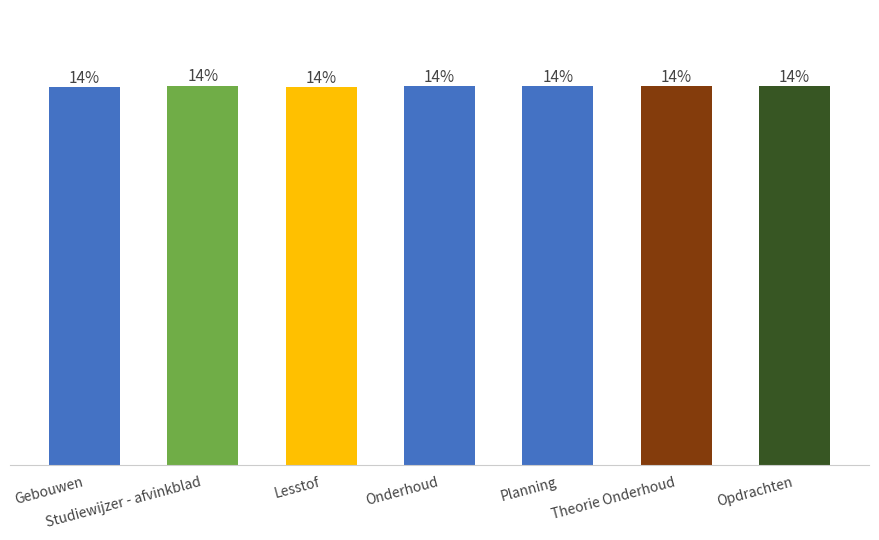

At which category does the chart reach its minimum across all series?

Gebouwen